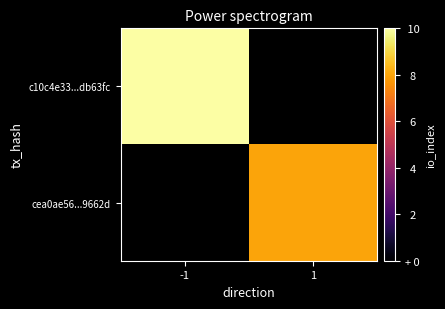

Rank the categories by cea0ae56...9662d value from lowest to highest.

-1, 1